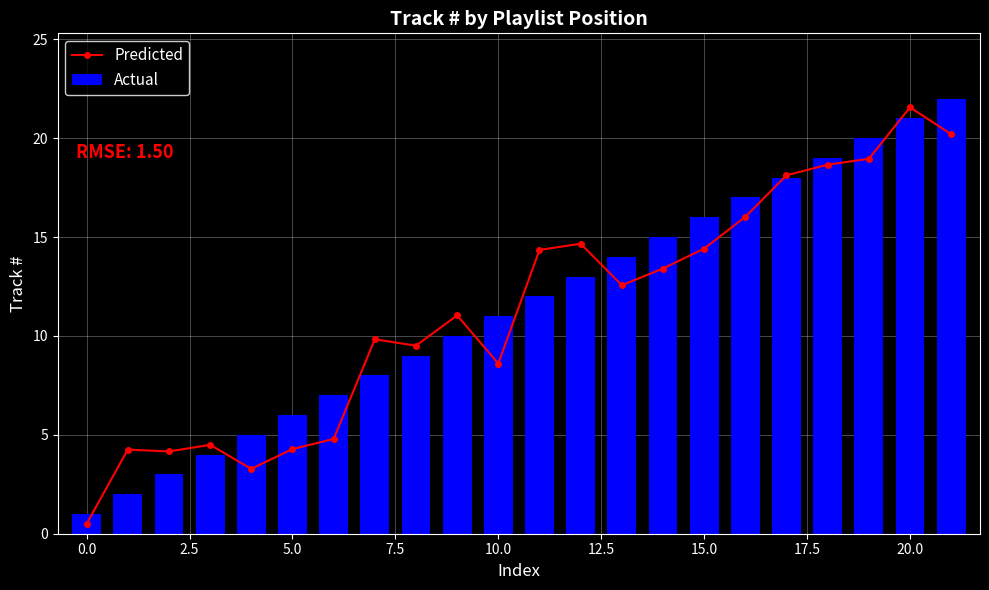

What is the difference between the second highest and minimum values in the Actual series?

20